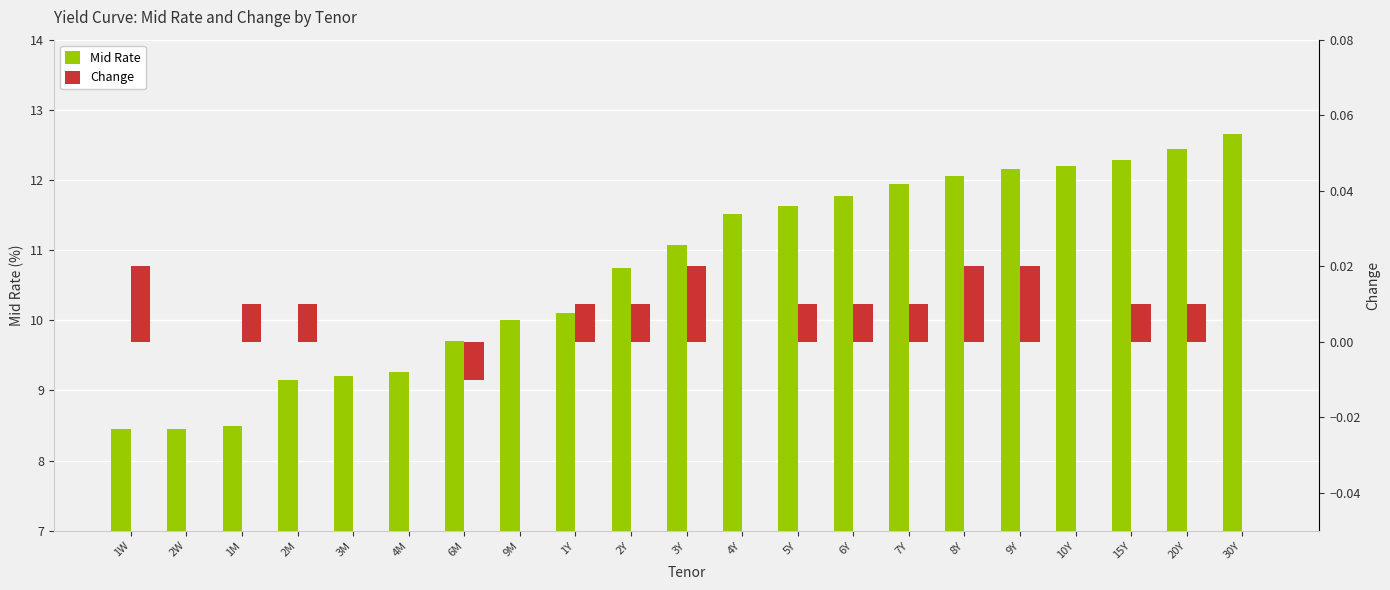

Are the bars grouped side by side (vs. stacked)?

Yes